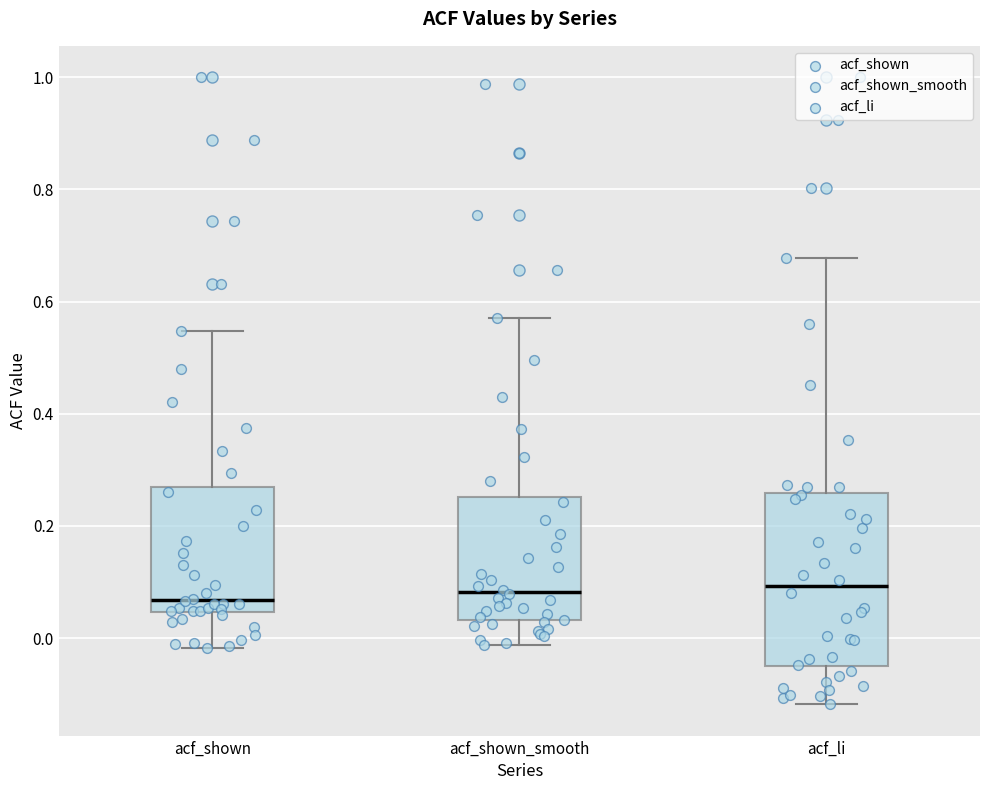

Reading left to right, read every box against the y-axis: the position of its median line, the range the box covers, and the ends of its whiskers. The values are not printed on the chart, so give them approximately, as read against the axis.

acf_shown: median 0.06, box 0.04 to 0.26, whiskers -0.02 to 0.54
acf_shown_smooth: median 0.08, box 0.04 to 0.26, whiskers -0.02 to 0.58
acf_li: median 0.10, box -0.06 to 0.26, whiskers -0.12 to 0.68